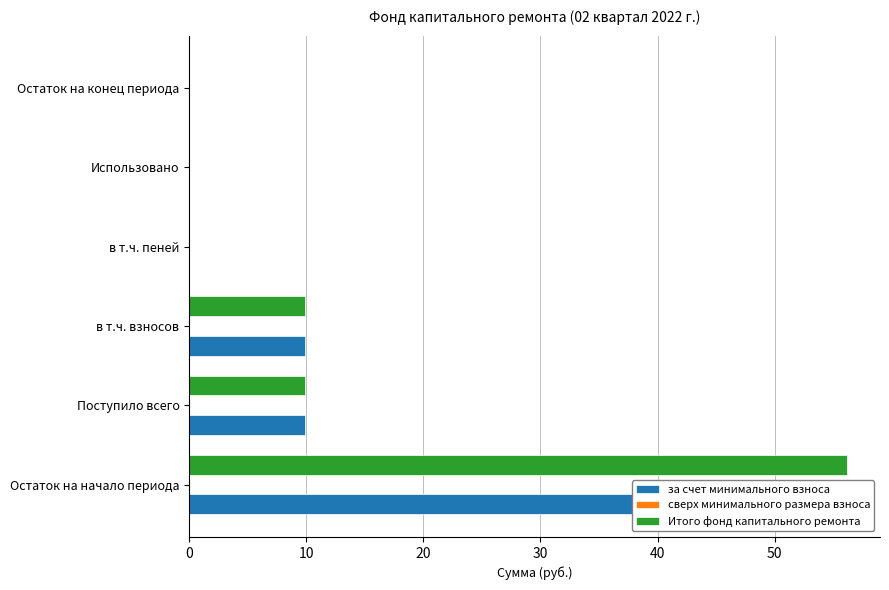

Reading right to left, transcribe all the data shown in this chart.

за счет минимального взноса: 0.0	0.0	0.0	9.8	9.8	56.2
сверх минимального размера взноса: 0.2	0.2	0.2	0.2	0.2	0.2
Итого фонд капитального ремонта: 0.0	0.0	0.0	9.8	9.8	56.2